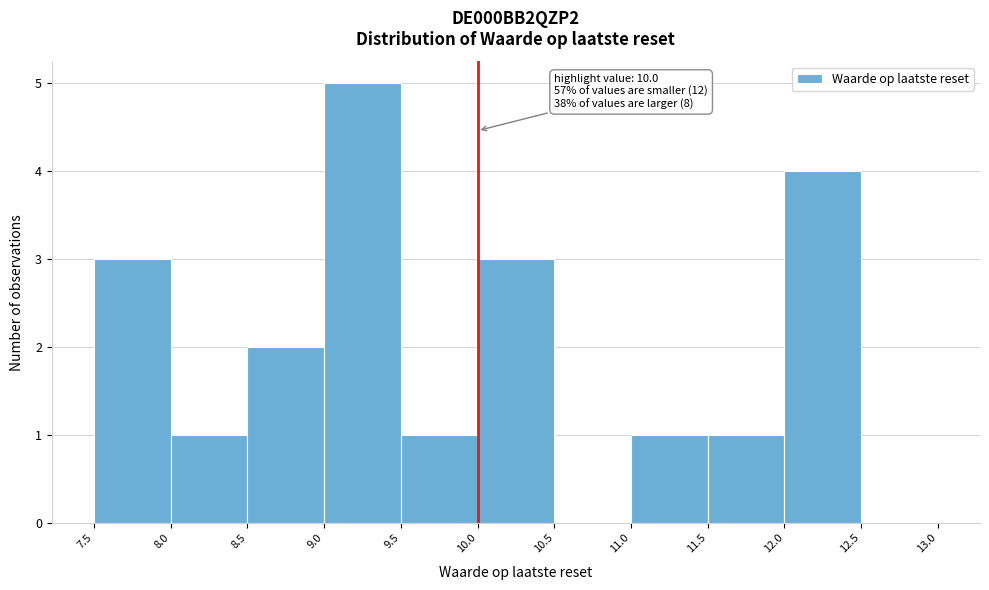

Over which range of the x-axis is the bar tallest?

9.0 to 9.5